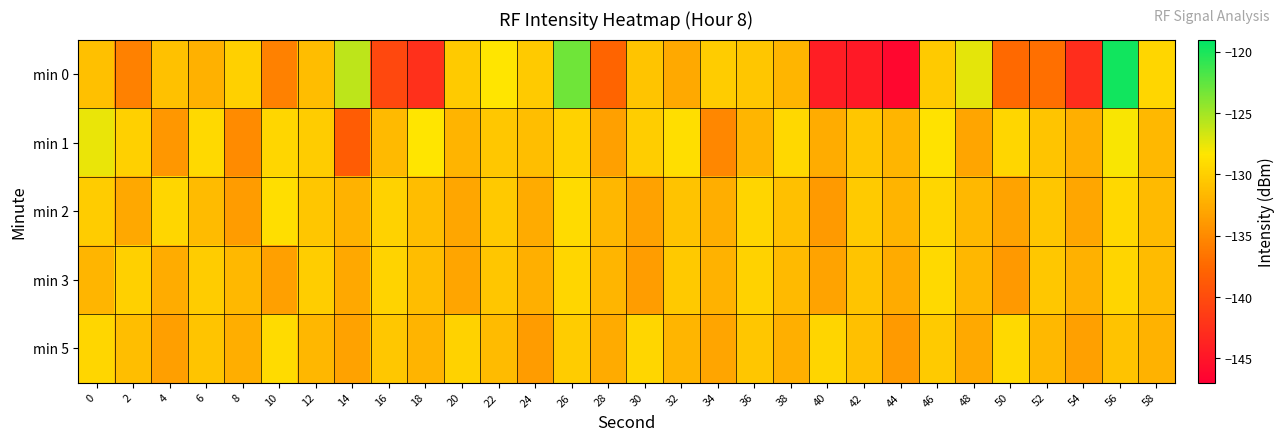

Which label corresponds to the largest value in the chart?

56